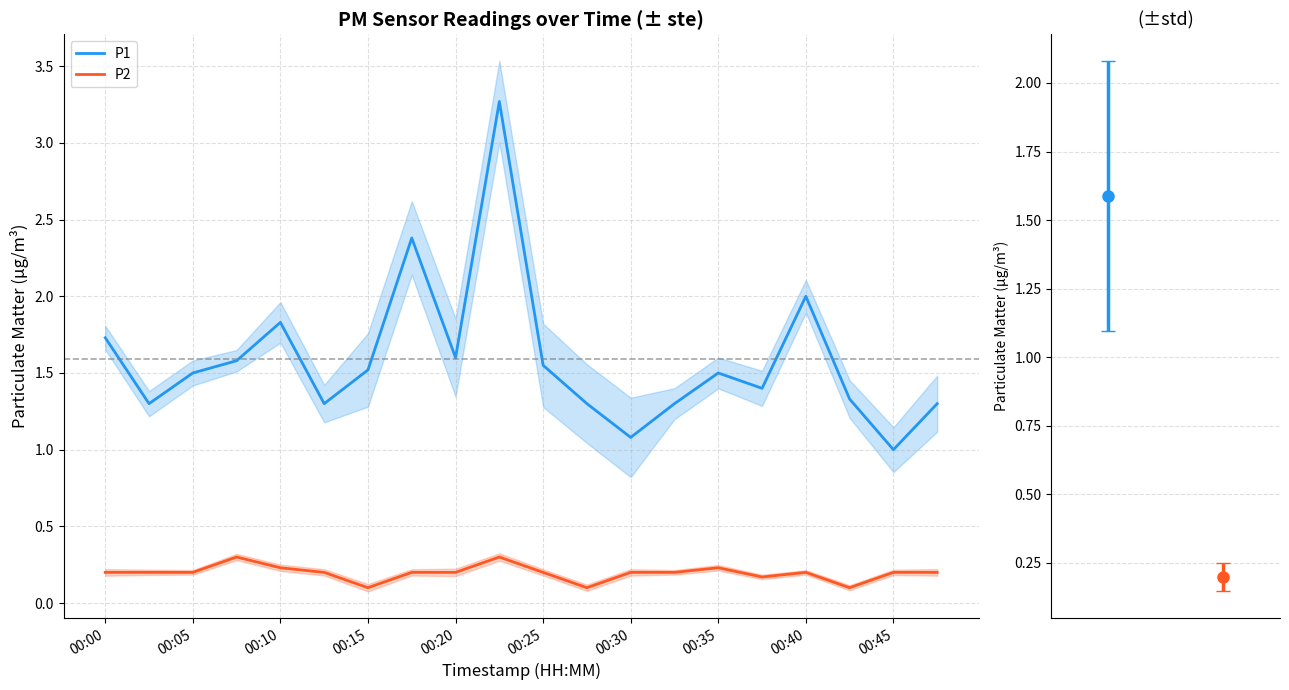

The value of P2 at 00:15 is 0.1. True or false?

True